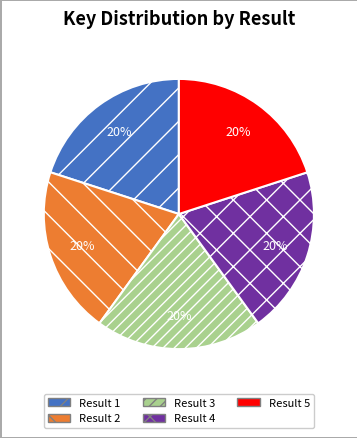

True or false: Result 3 accounts for 14% of the total.

False